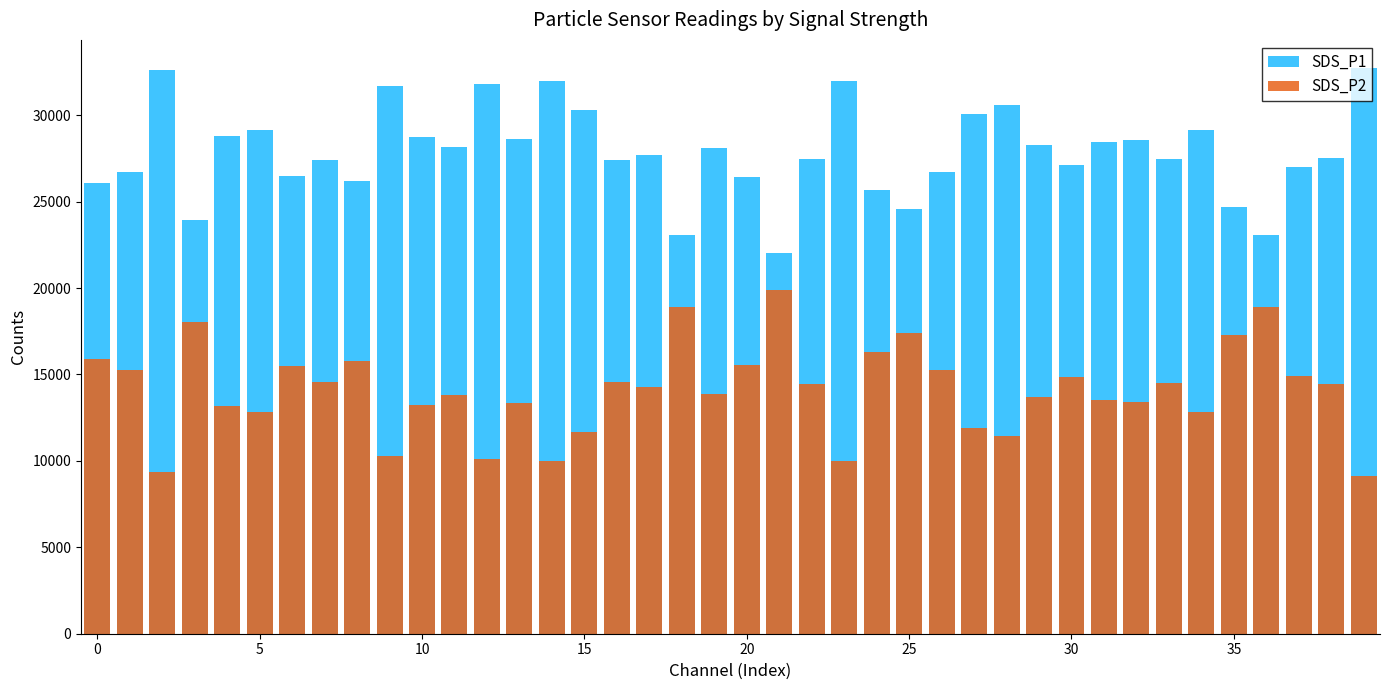

Between 30 and 11, which series saw the biggest shift?

SDS_P1